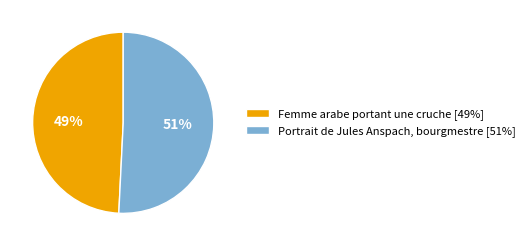

To the nearest percent, what is the combined percentage of Femme arabe portant une cruche and Portrait de Jules Anspach, bourgmestre?

100%